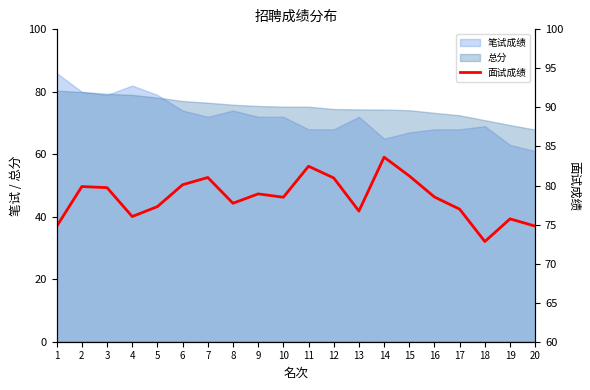

What is the smallest value displayed?

72.8